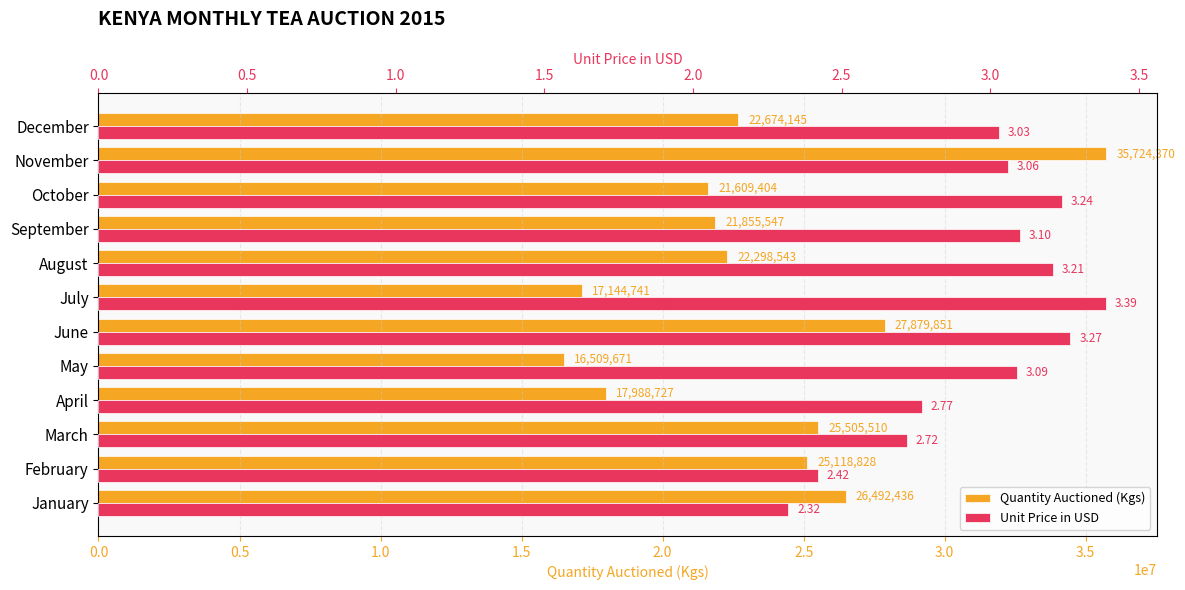

List the series in order of their peak value, highest first.

Quantity Auctioned (Kgs), Unit Price in USD